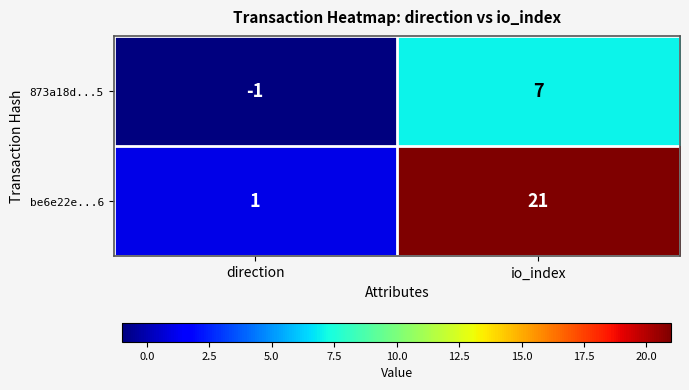

Rank the series by their maximum value, from highest to lowest.

be6e22e...6, 873a18d...5